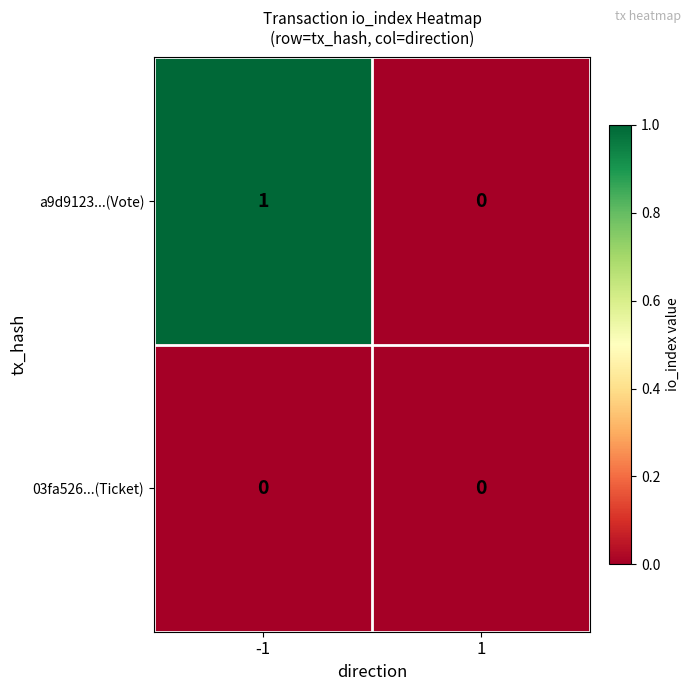

The value of a9d9123...(Vote) at 1 is 0. True or false?

True